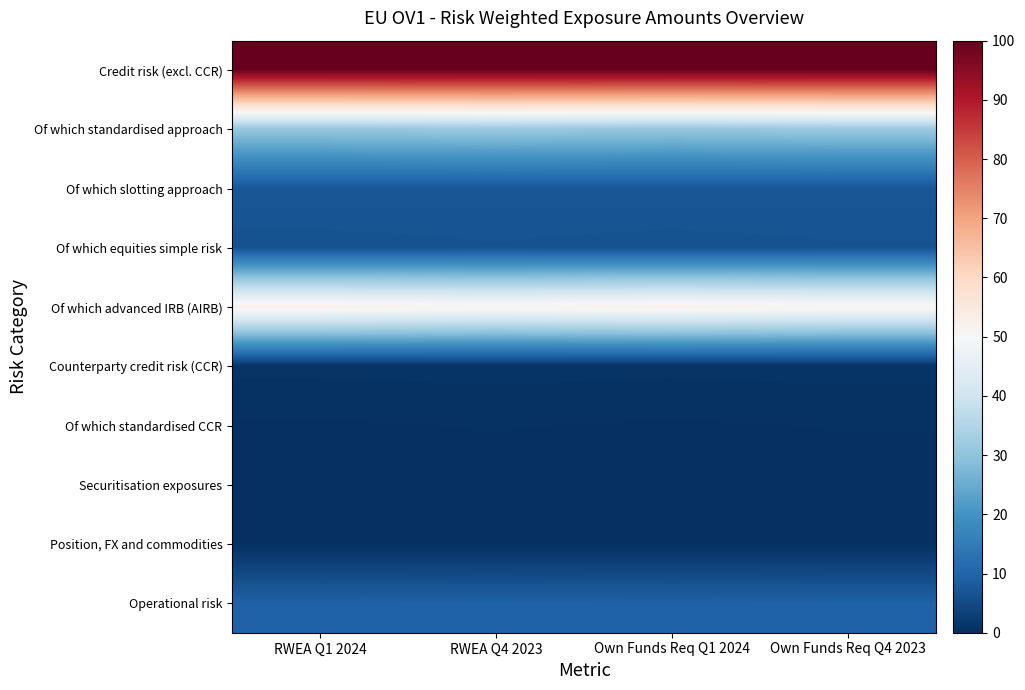

Rank the series by their maximum value, from lowest to highest.

Securitisation exposures, Position, FX and commodities, Of which standardised CCR, Counterparty credit risk (CCR), Of which equities simple risk, Of which slotting approach, Operational risk, Of which standardised approach, Of which advanced IRB (AIRB), Credit risk (excl. CCR)